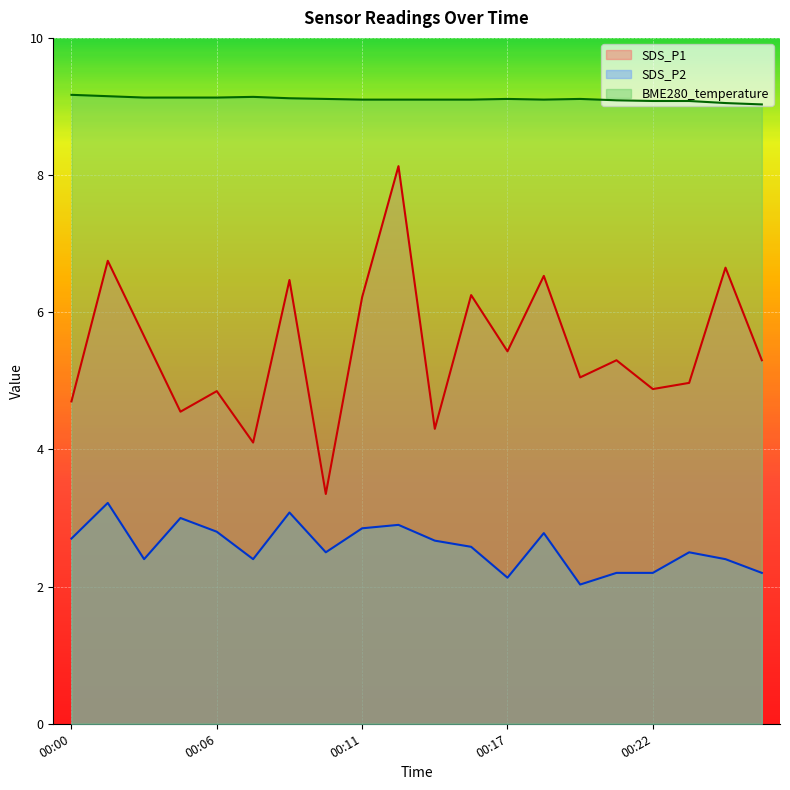

Where is SDS_P1 nearest to the value 5?

00:24